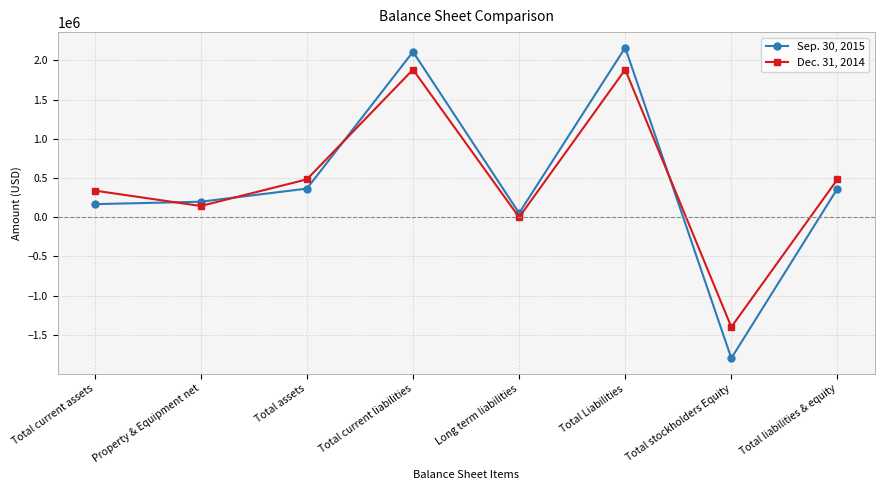

List the series in order of their overall mean, lowest first.

Sep. 30, 2015, Dec. 31, 2014